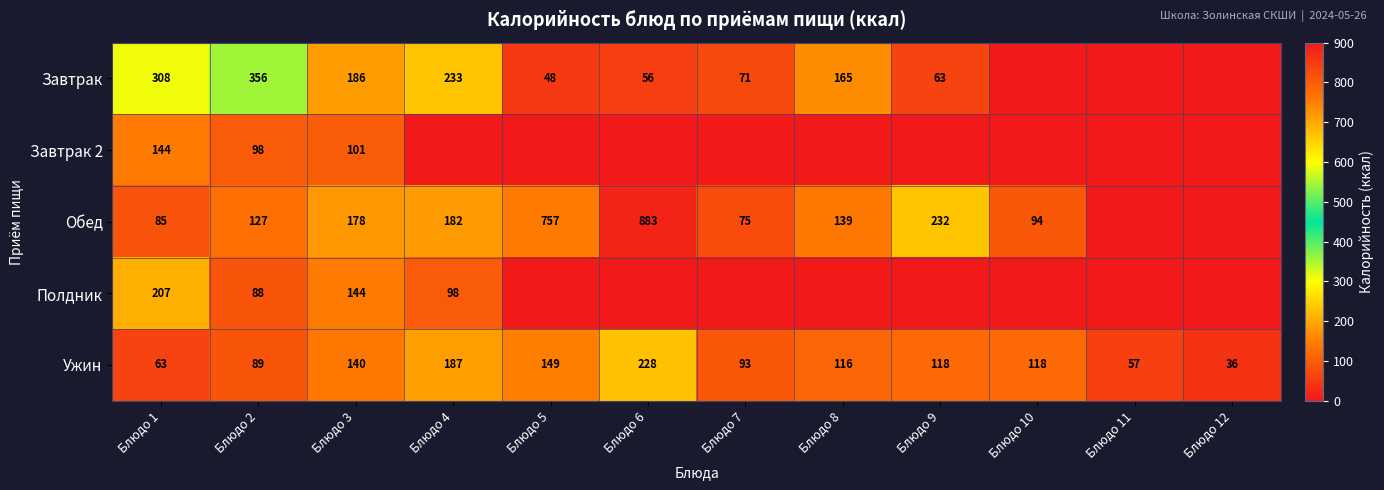

At which label does Ужин first exceed 118?

Блюдо 3